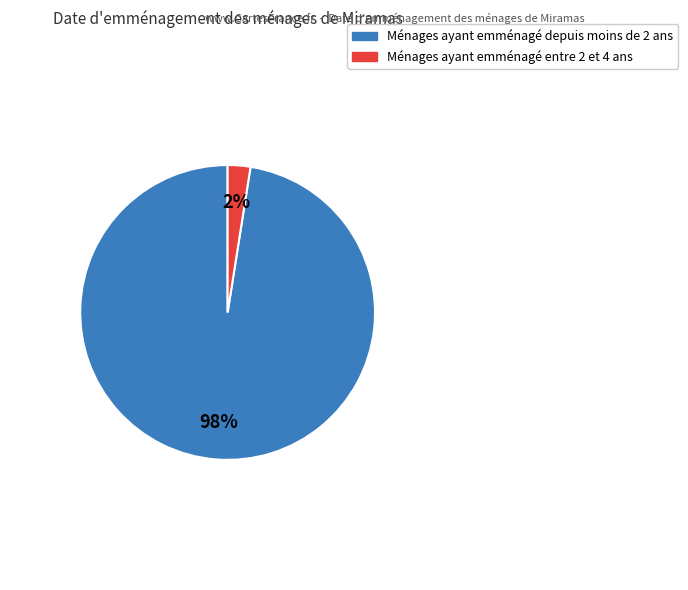

How many segments does this pie chart have?

2